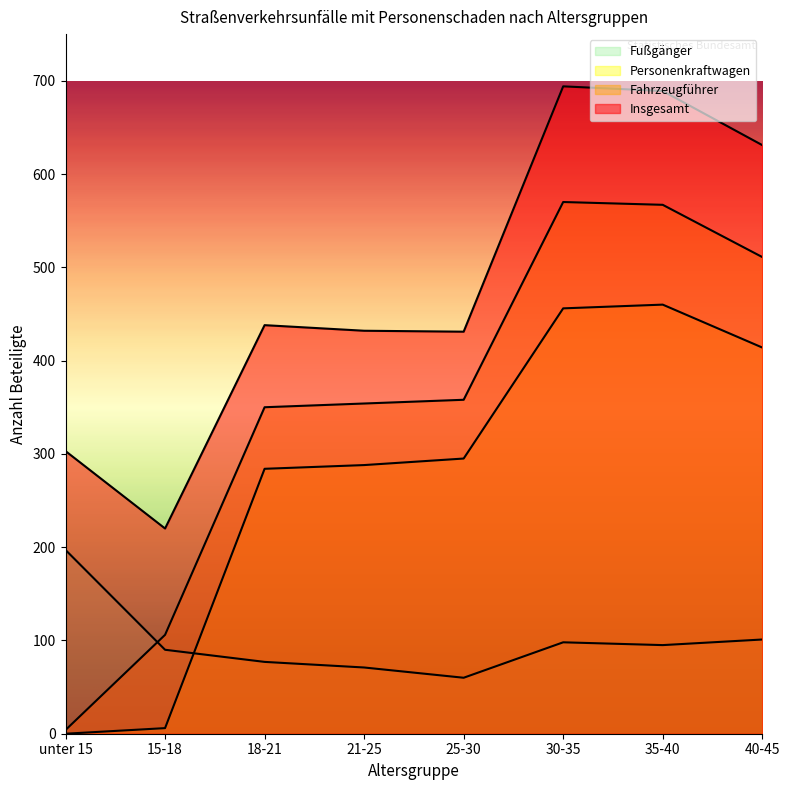

The Insgesamt series shows 332 at 30-35. True or false?

False